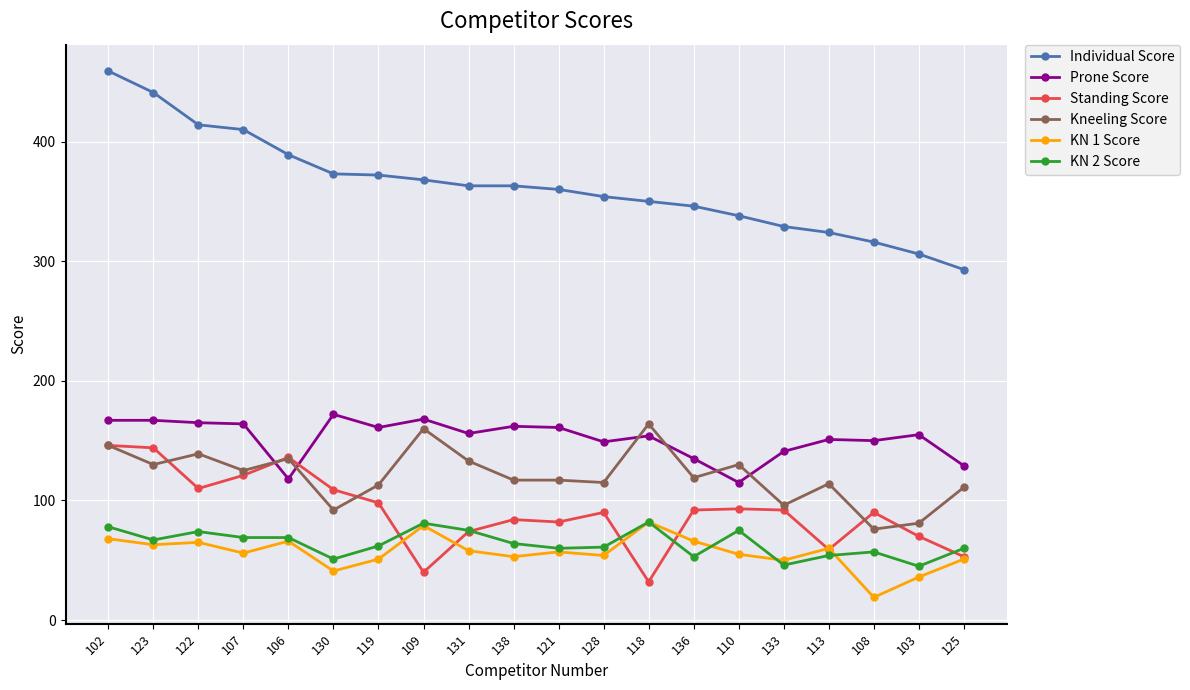

True or false: KN 2 Score and Individual Score intersect in this chart.

False